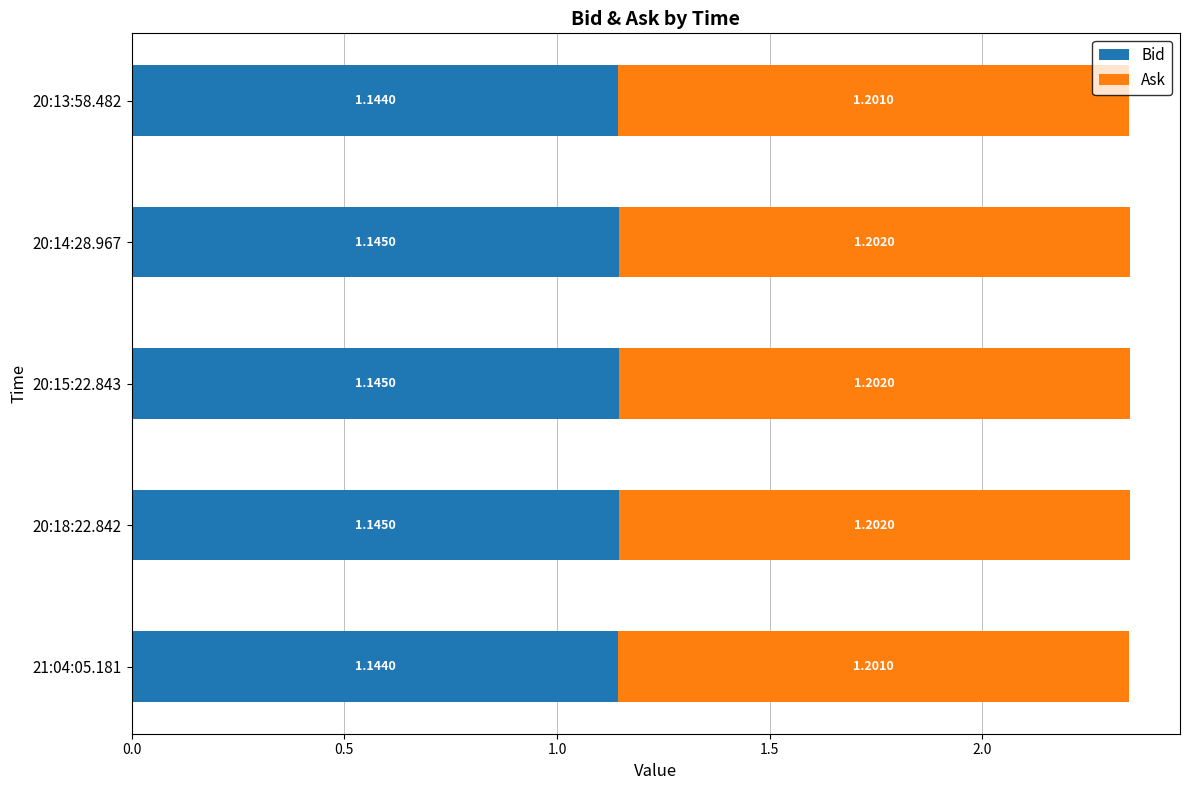

Count the Bid values in the range 1 to 2.

5